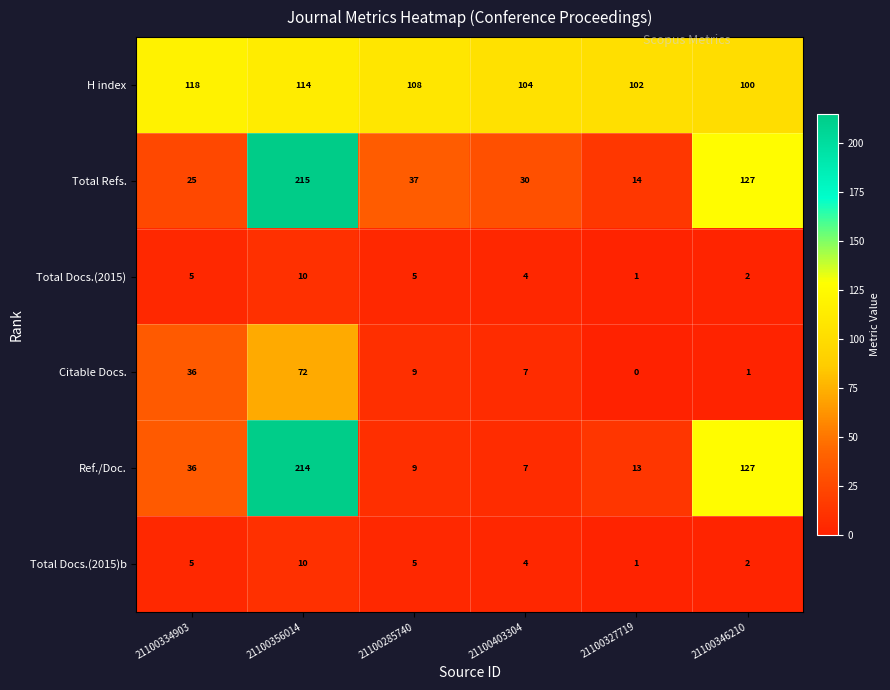

What is the sum of all Total Docs.(2015) values?

27